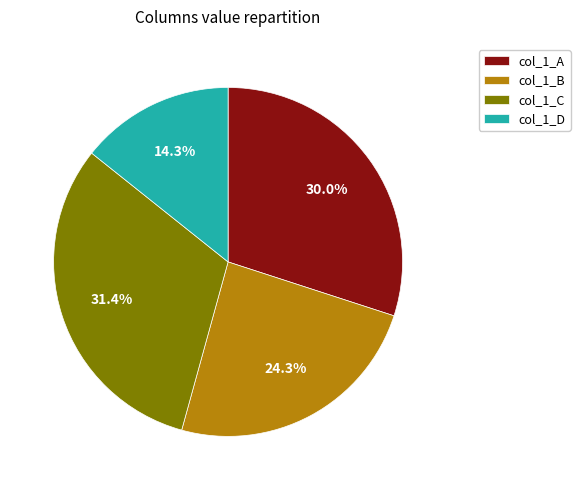

What is the largest slice in the pie chart?

col_1_C